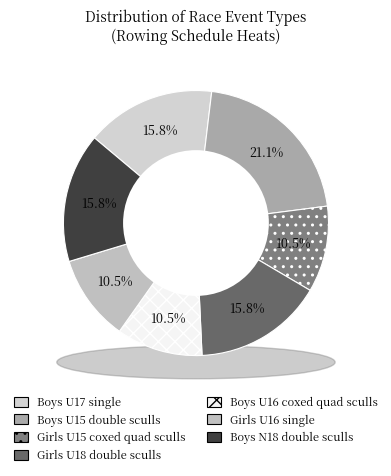

Rank the categories by value from highest to lowest.

Boys U15 double sculls, Boys U17 single, Girls U18 double sculls, Boys N18 double sculls, Girls U15 coxed quad sculls, Boys U16 coxed quad sculls, Girls U16 single